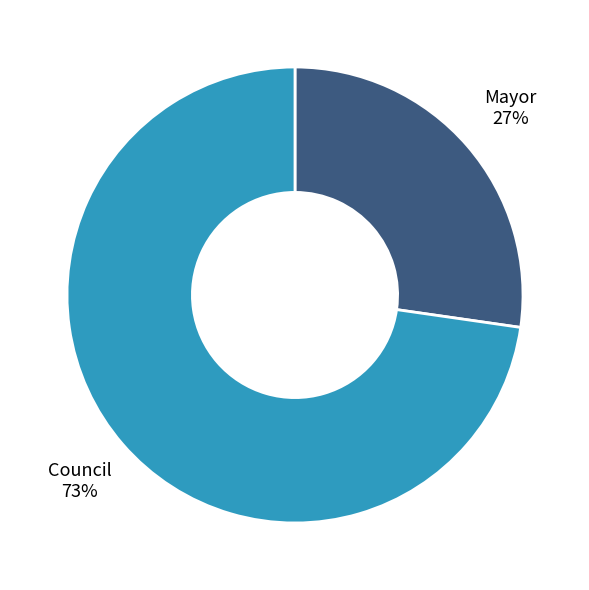

Combined, do Council and Mayor account for over 50%?

Yes